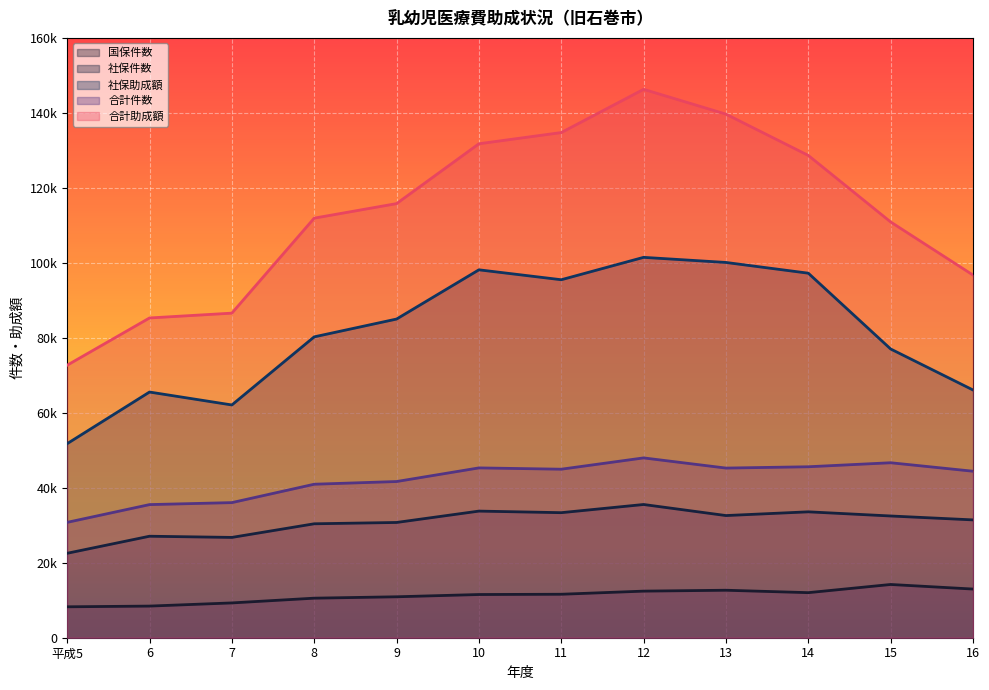

What is the difference between the 合計件数 values at 平成5 and 12?

17192